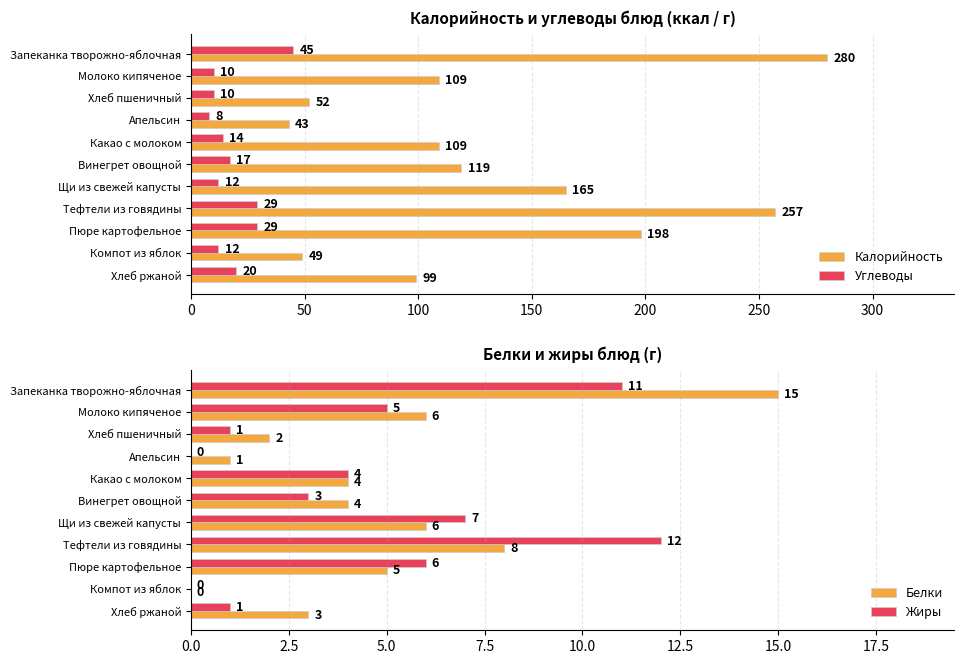

Read the Калорийность value at Пюре картофельное.

198